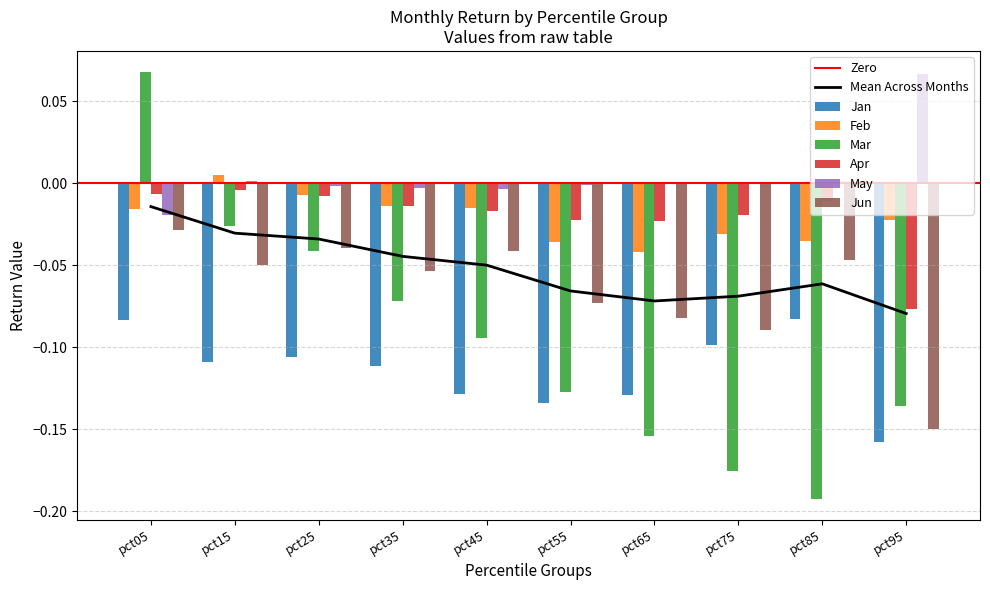

Between pct85 and pct45, which is larger?

pct85